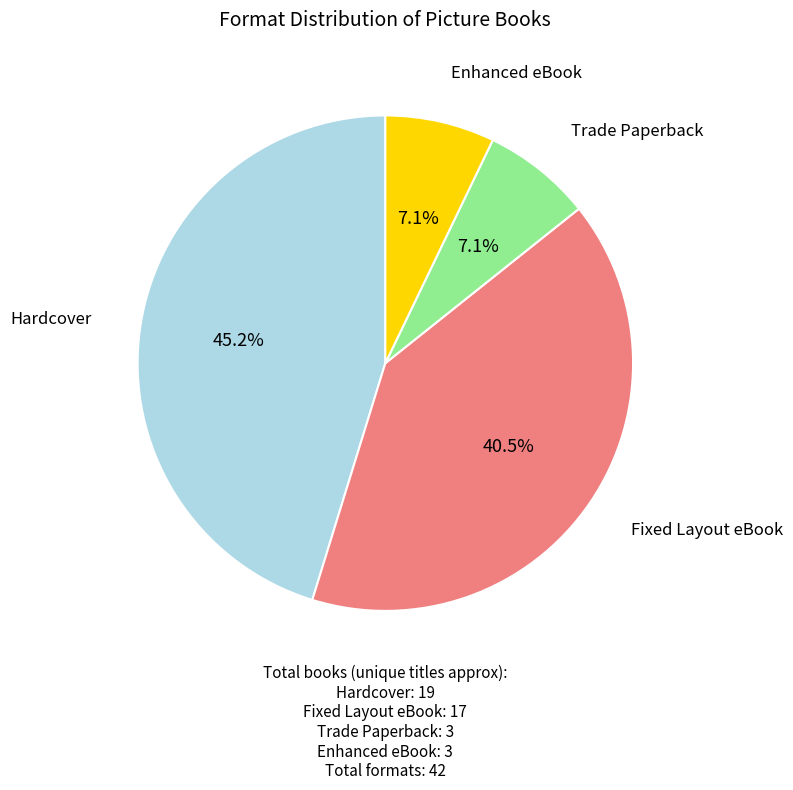

Is the sum of Fixed Layout eBook and Trade Paperback greater than half?

No